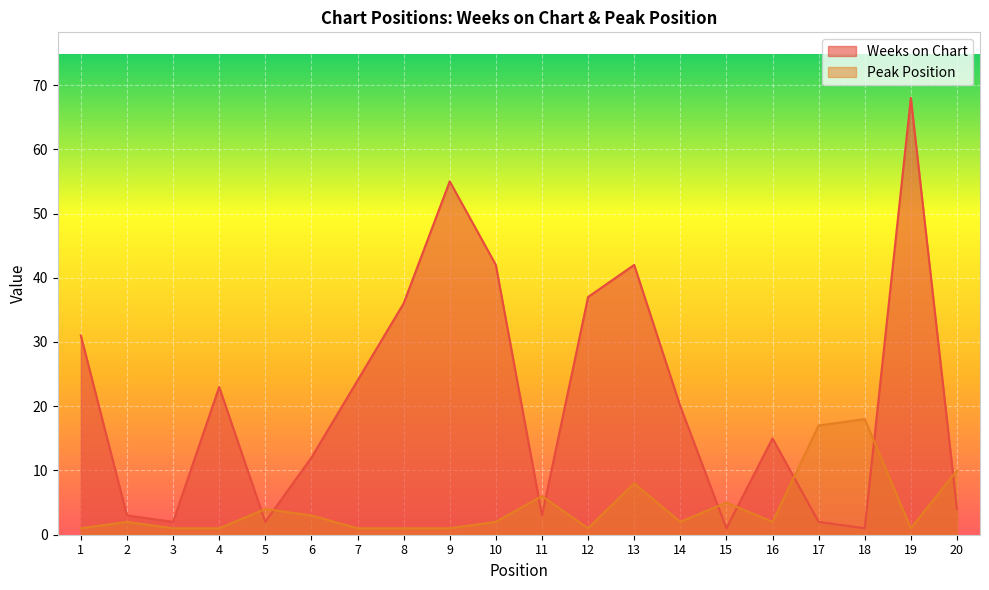

In Weeks on Chart, how many points are higher than both neighbors (excluding endpoints)?

5